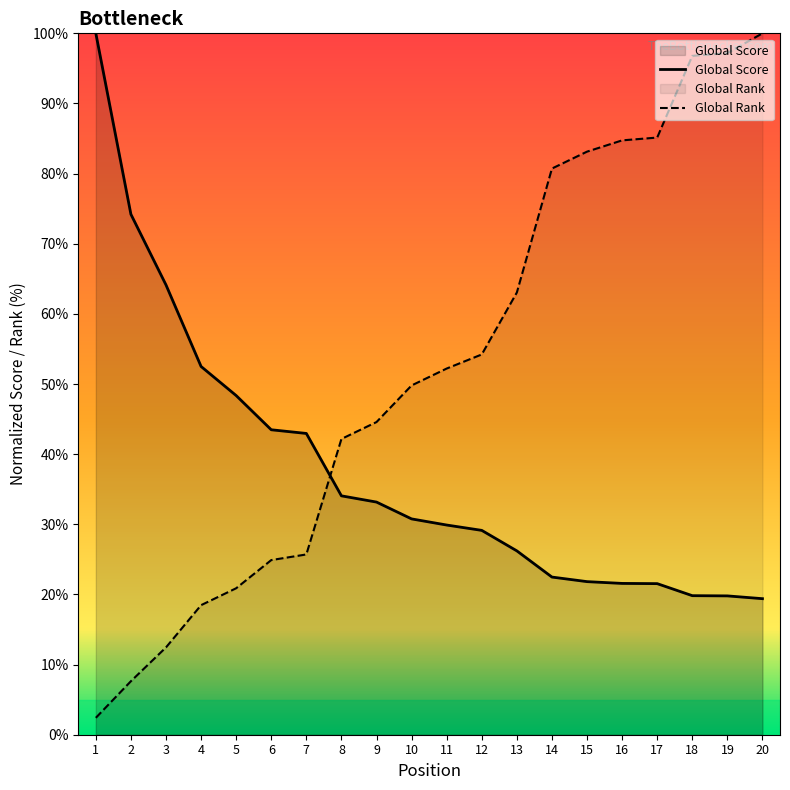

What is the total value across all series at 14?

103.2